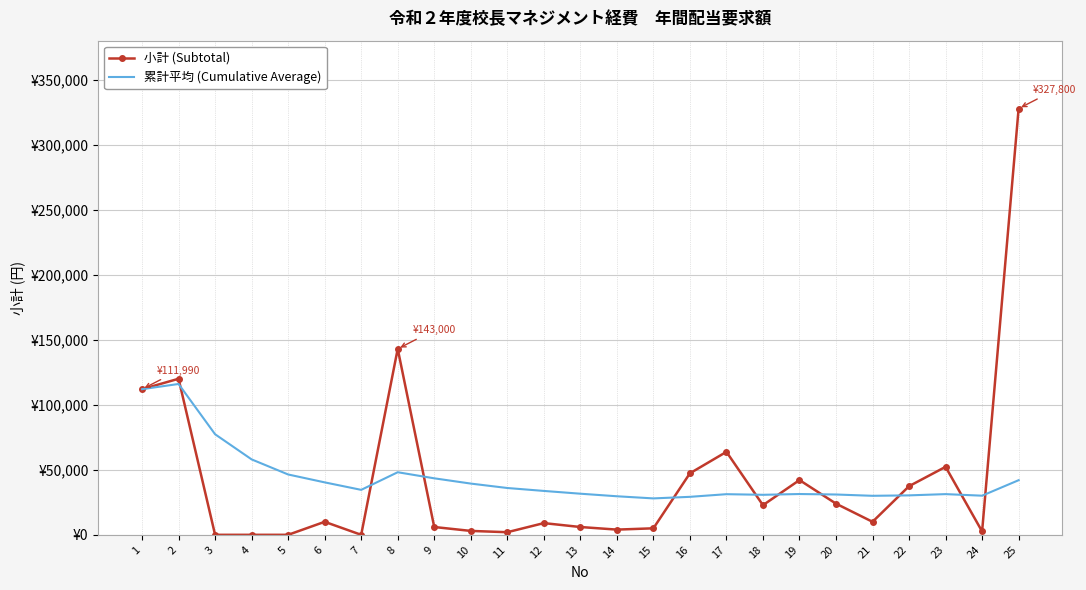

What is the approximate value of 小計 (Subtotal) at 21?

10000.0